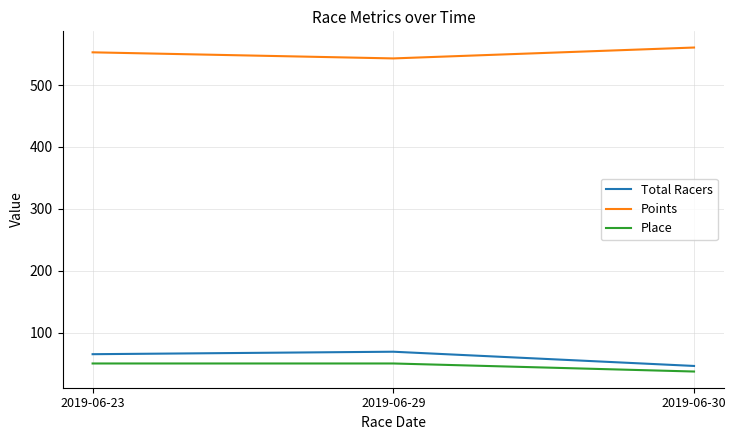

Between 2019-06-23 and 2019-06-30, which series saw the biggest shift?

Total Racers